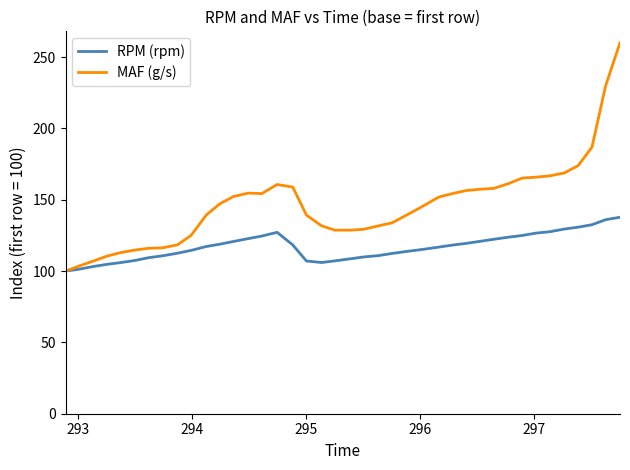

What is the difference between the second highest and second lowest values in the MAF (g/s) series?

126.3